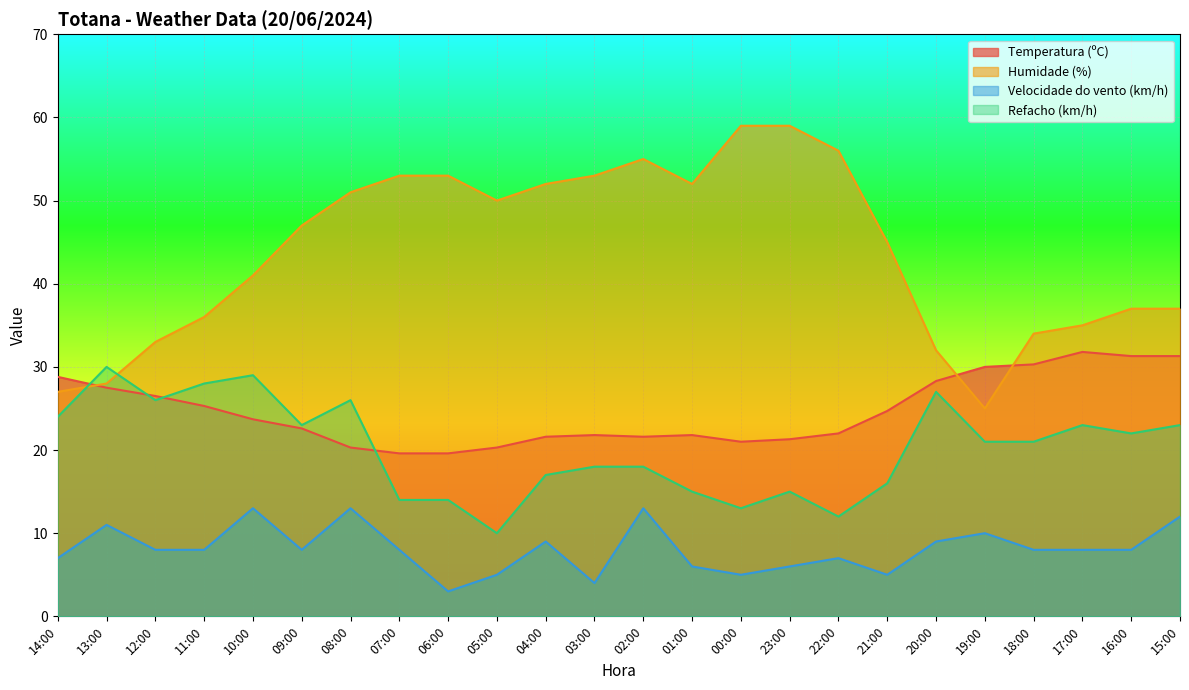

How many data points does each series have?

24